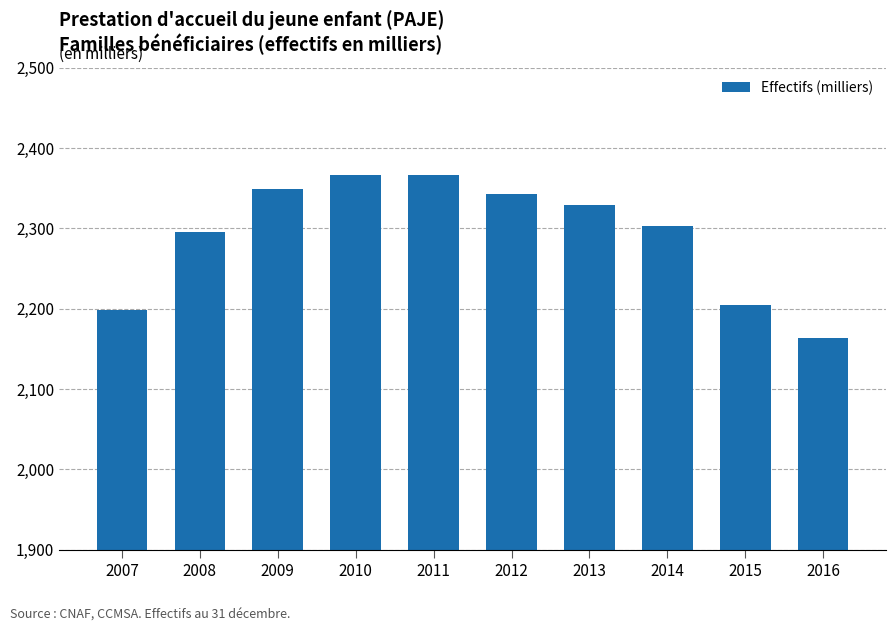

What is the change in value from 2011 to 2016?

-204